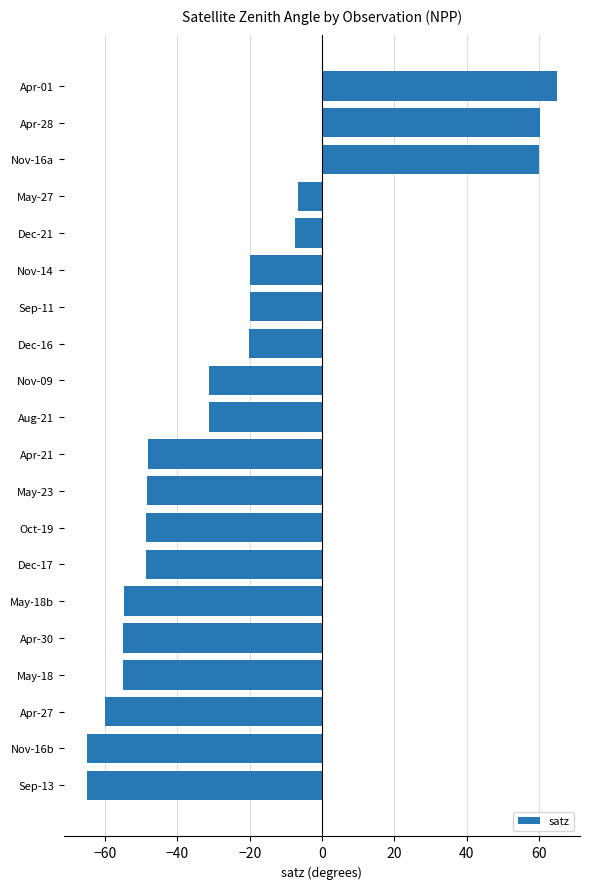

What is the difference between the maximum and minimum values?

129.8